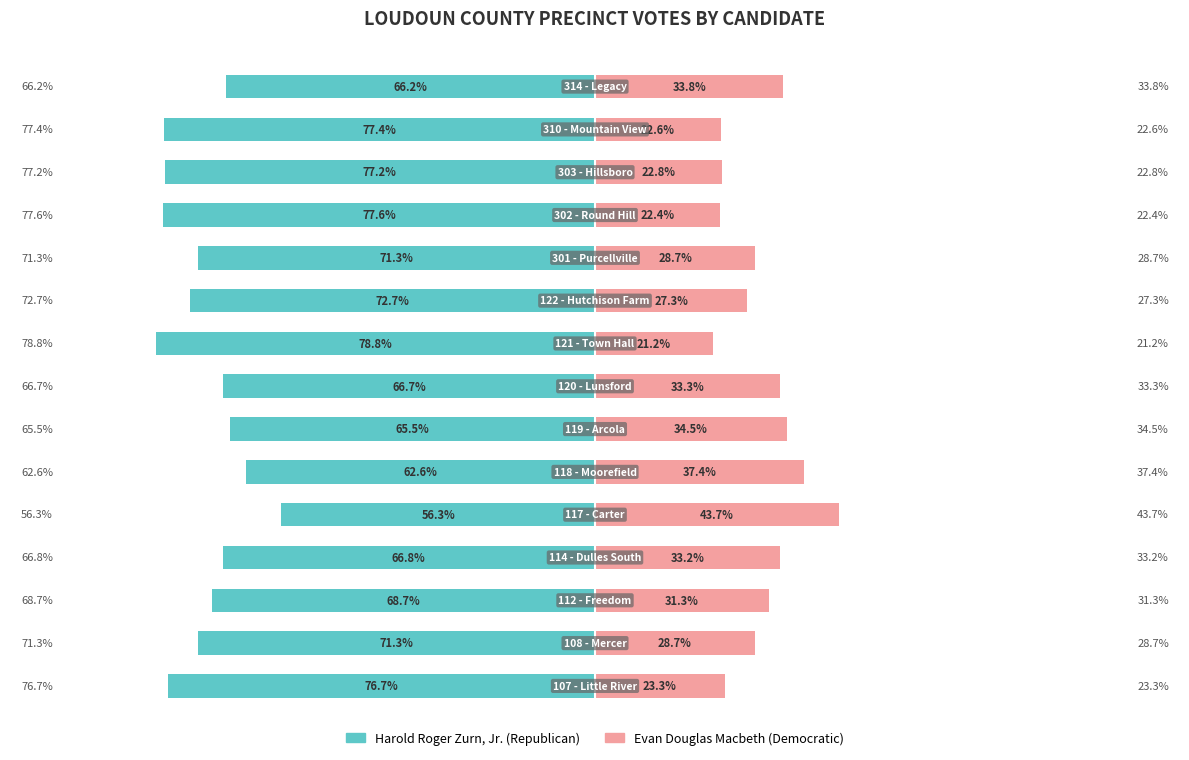

How many groups of bars are there?

15